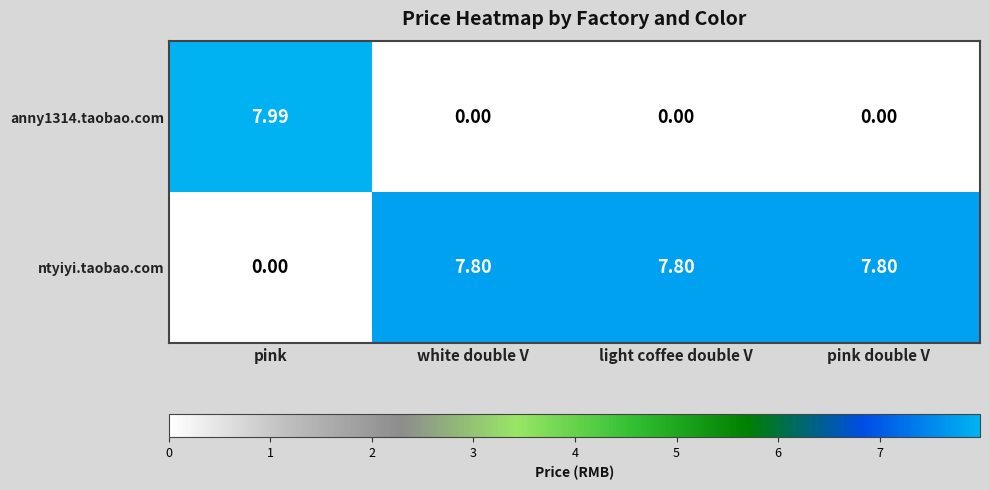

At which label is ntyiyi.taobao.com closest to 3?

pink